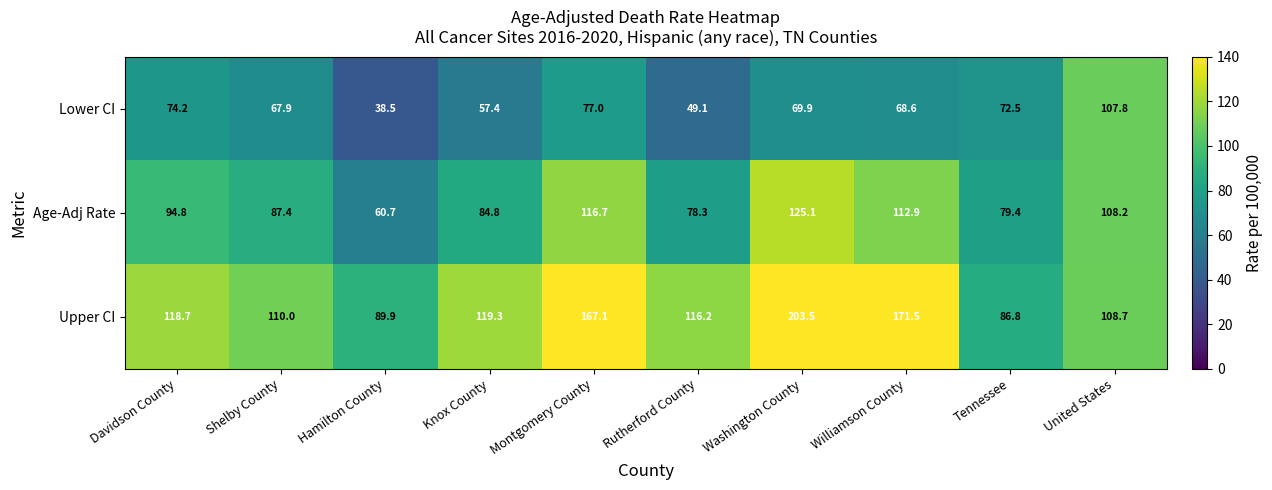

Which series has the widest spread of values?

Upper CI